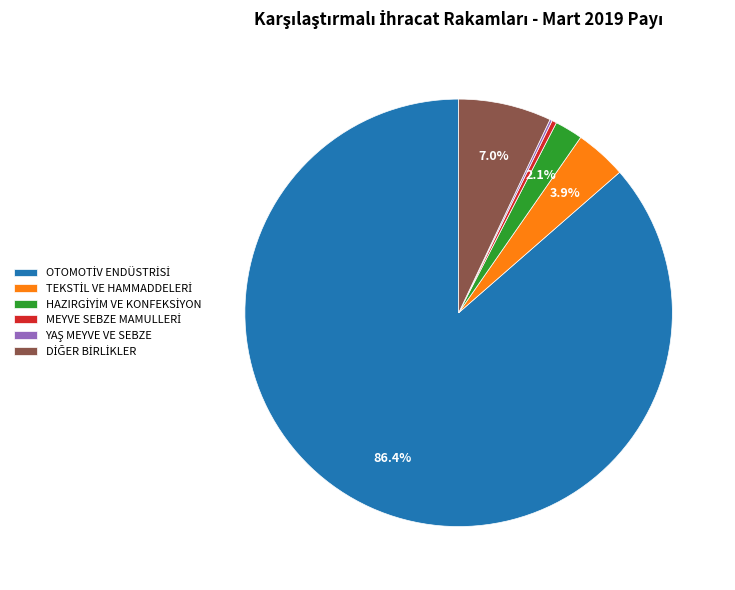

Is there a majority slice in this chart?

Yes